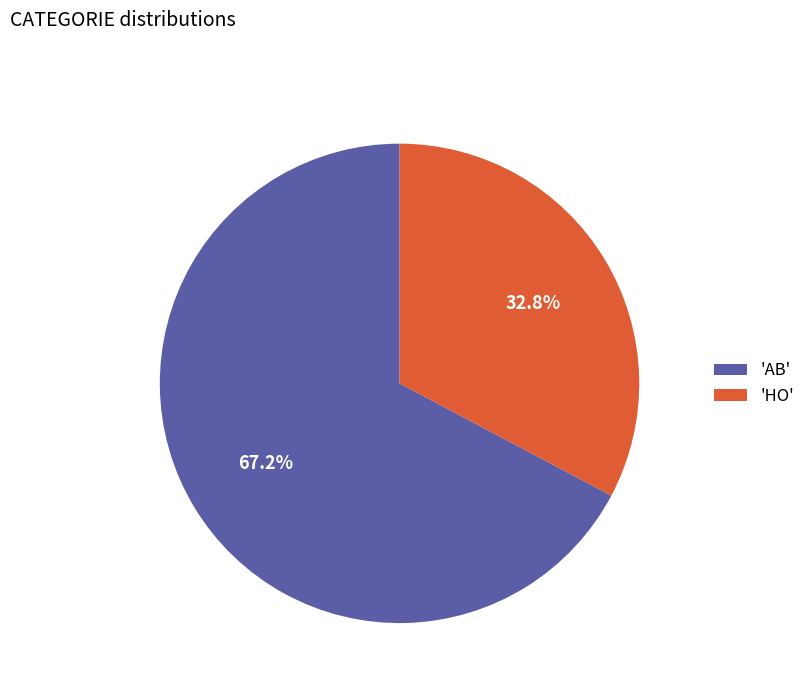

What is the largest slice in the pie chart?

'AB'